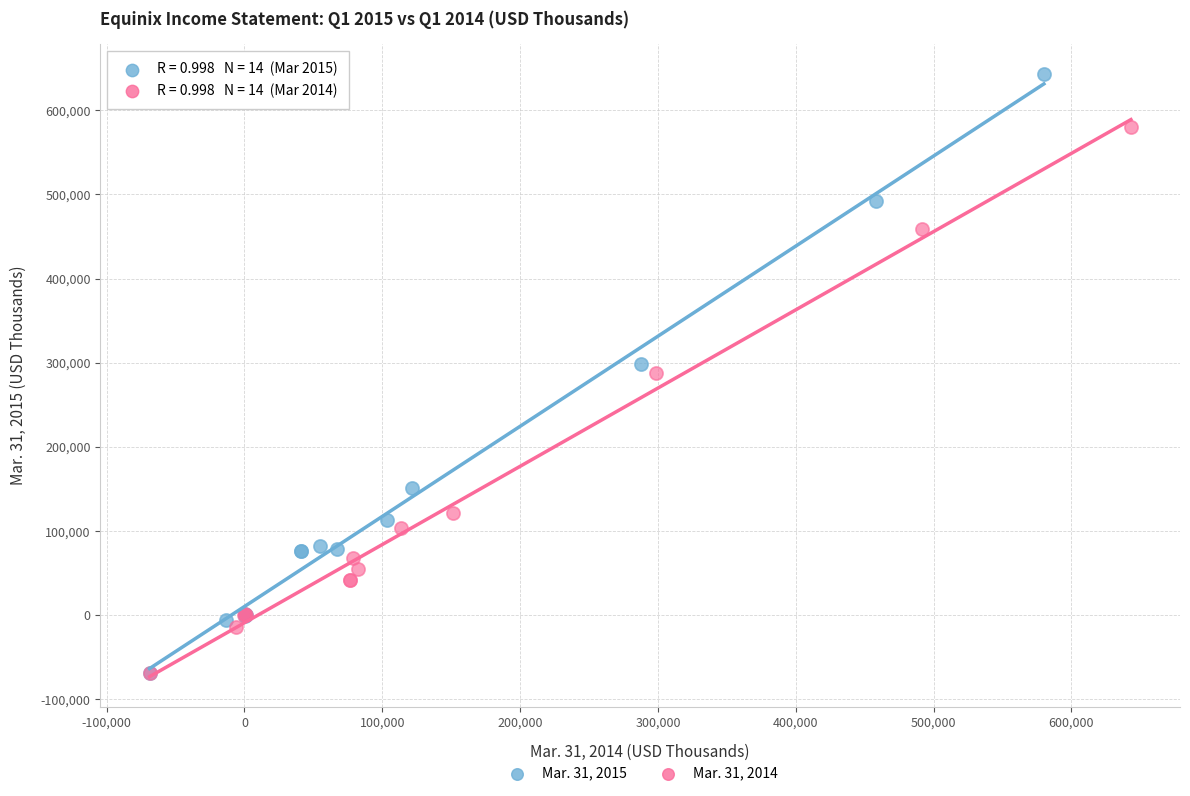

Which series has the largest Y range (max minus min)?

Mar. 31, 2015